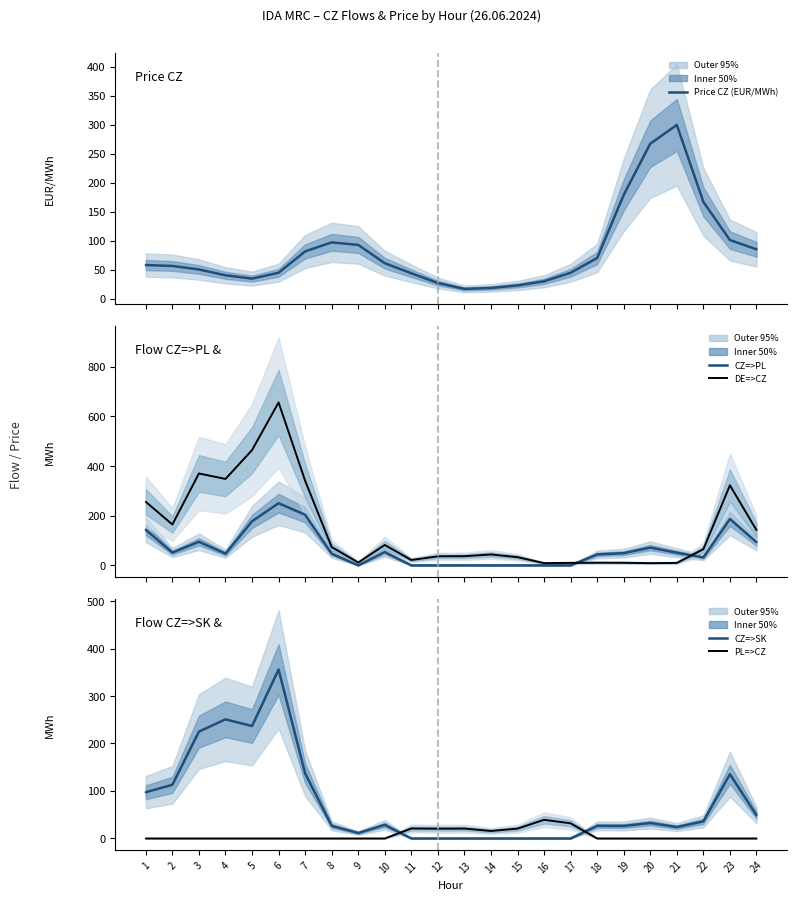

The DE=>CZ series shows 370.0 at 3. True or false?

True